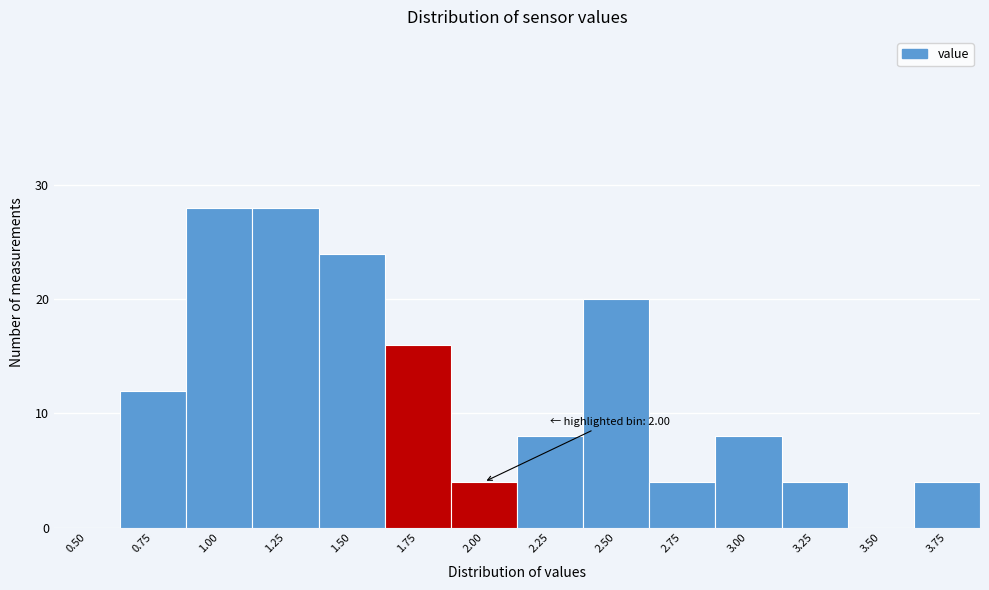

Reading left to right, list all the values displayed in this chart.

0.50=0	0.75=12	1.00=28	1.25=28	1.50=24	1.75=16	2.00=4	2.25=8	2.50=20	2.75=4	3.00=8	3.25=4	3.50=0	3.75=4